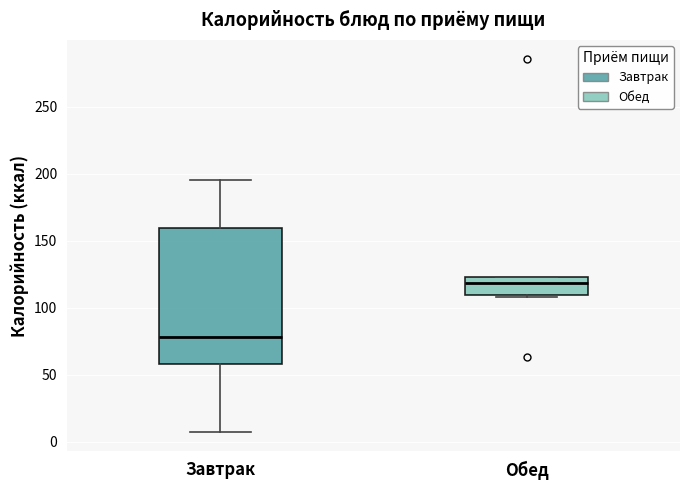

Reading left to right, transcribe this box plot: for each box, give where its median line is, the range the box spans, and where its two whiskers end, as read against the y-axis. The values are not printed on the chart, so give them approximately, as read against the axis.

Завтрак: median 80, box 60 to 160, whiskers 5 to 195
Обед: median 120, box 110 to 125, whiskers 110 (just below the box's lower edge) to 125